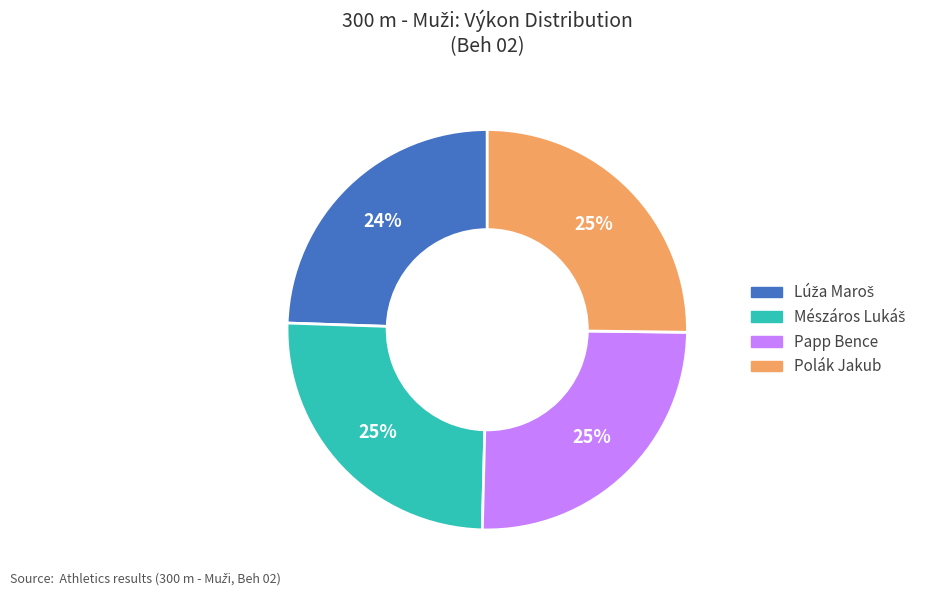

To the nearest percent, what percentage of the pie is Polák Jakub?

25%